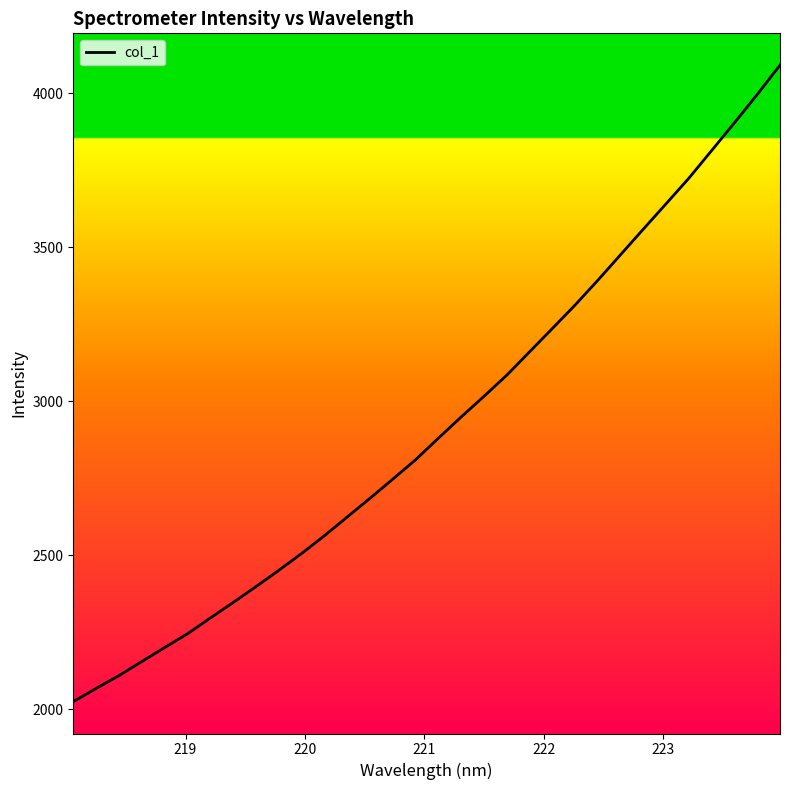

Count the number of values greater than 2879.

16